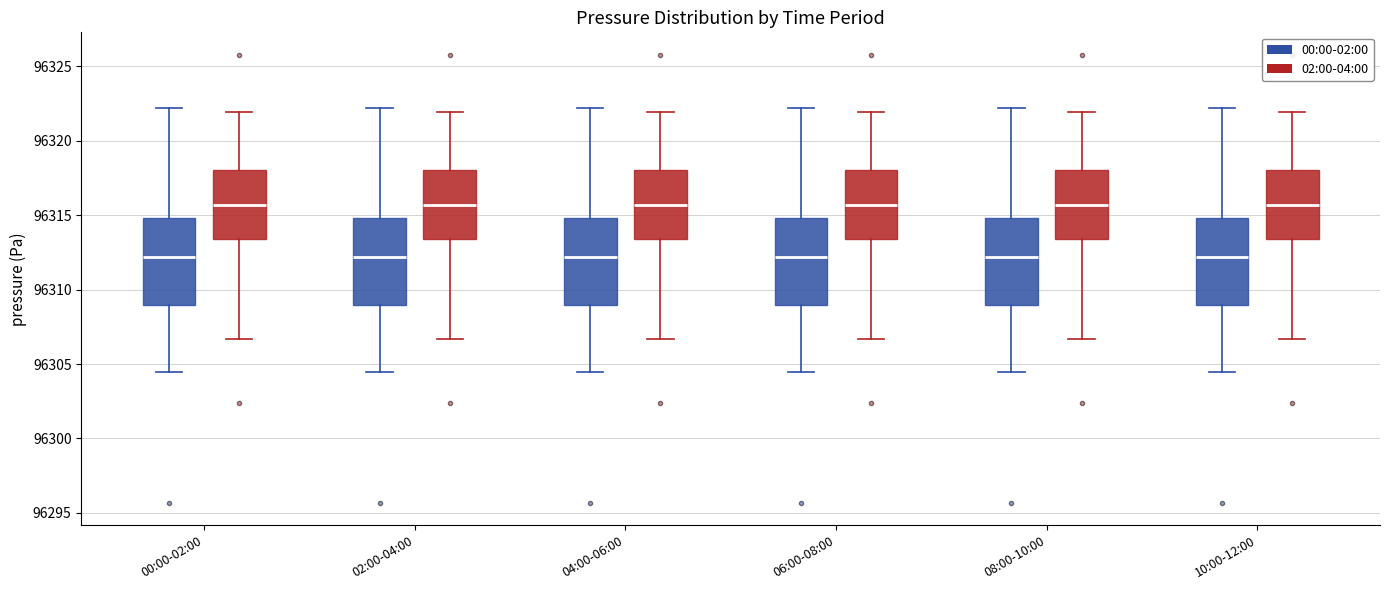

Where is the lower edge of the box for 00:00-02:00 (02:00-04:00) on the y-axis? The values are not printed on the chart, so give them approximately, as read against the axis.

96313.5